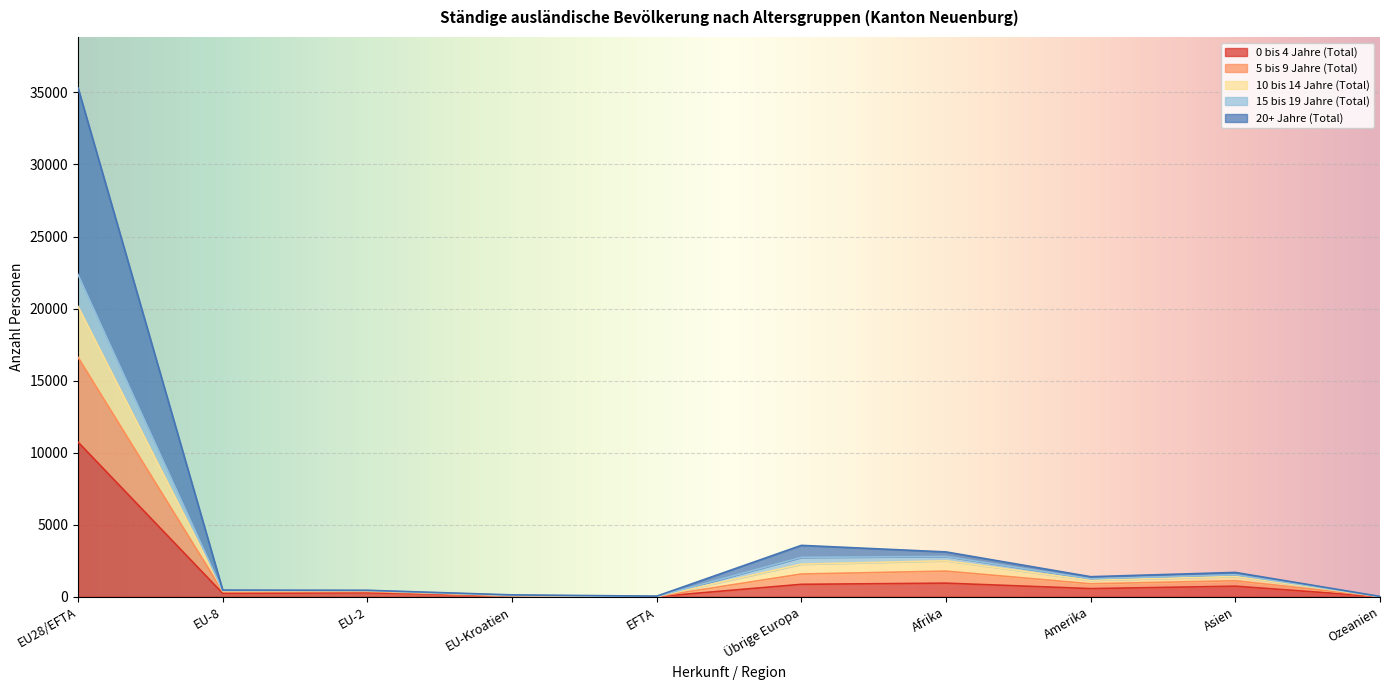

Where is the first local minimum for 5 bis 9 Jahre (Total)?

EU-8